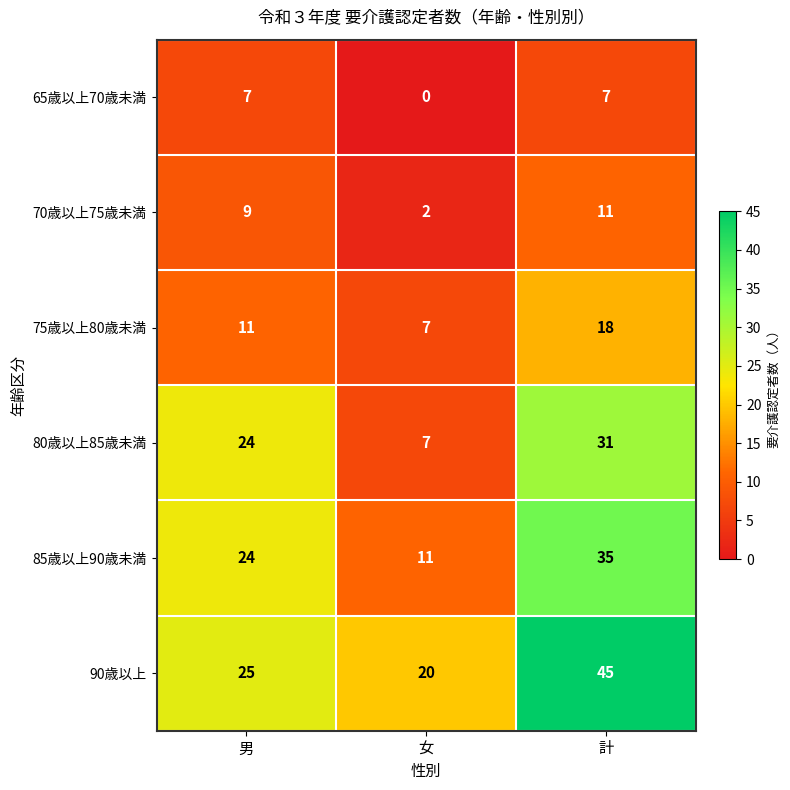

What is the total value across all series at 男?

100